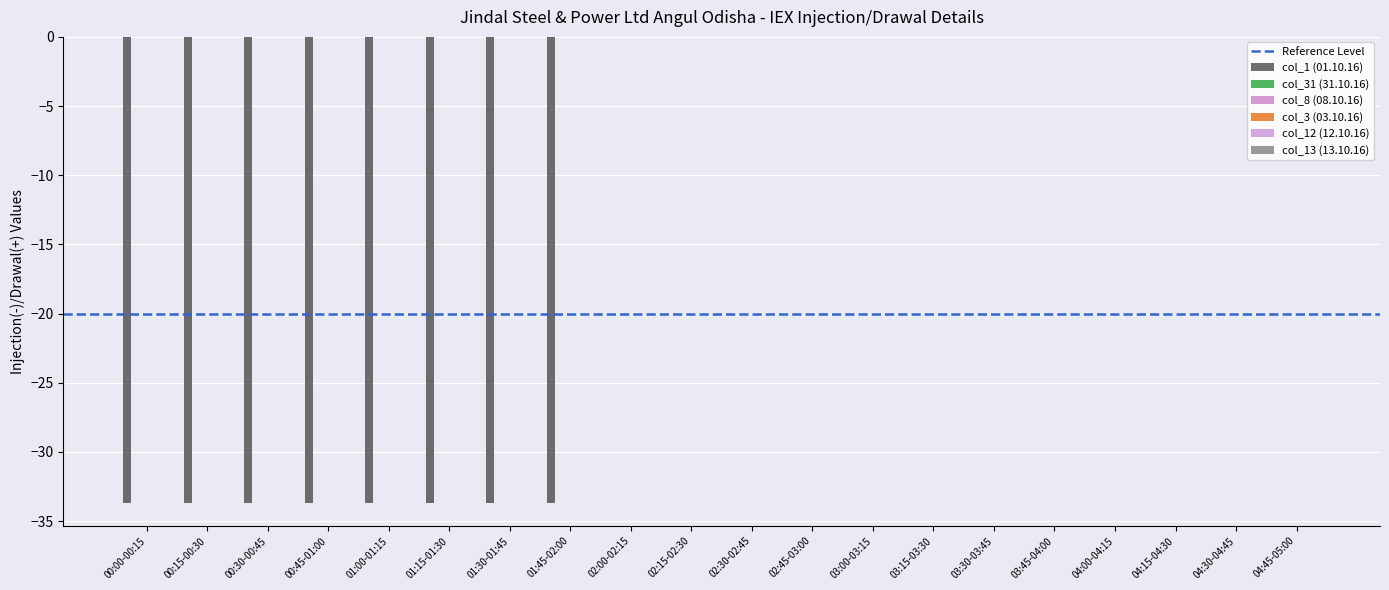

How many data points does each series have?

20